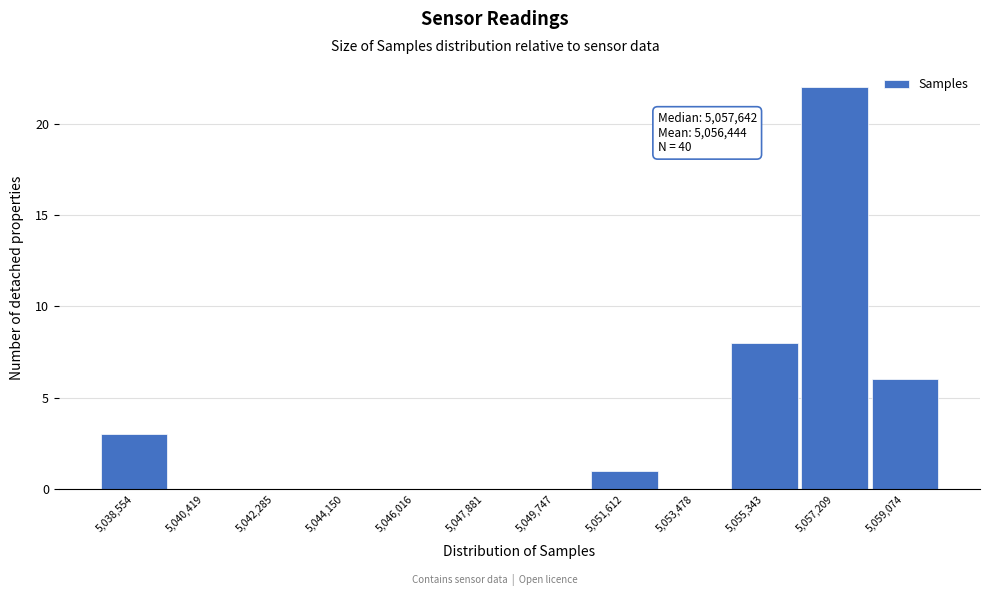

Reading left to right, transcribe all the data shown in this chart.

5,038,554=3	5,040,419=0	5,042,285=0	5,044,150=0	5,046,016=0	5,047,881=0	5,049,747=0	5,051,612=1	5,053,478=0	5,055,343=8	5,057,209=22	5,059,074=6